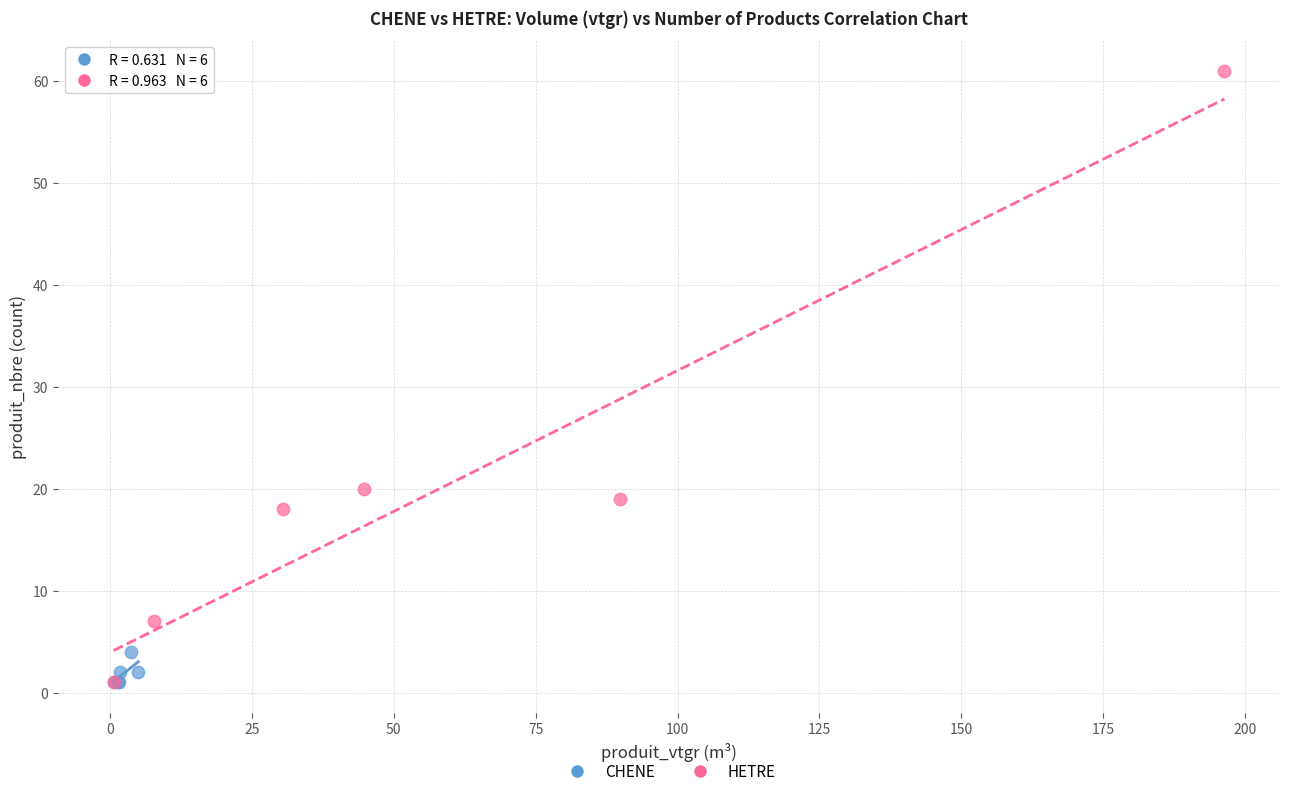

What are all the series names shown in the legend?

CHENE, HETRE